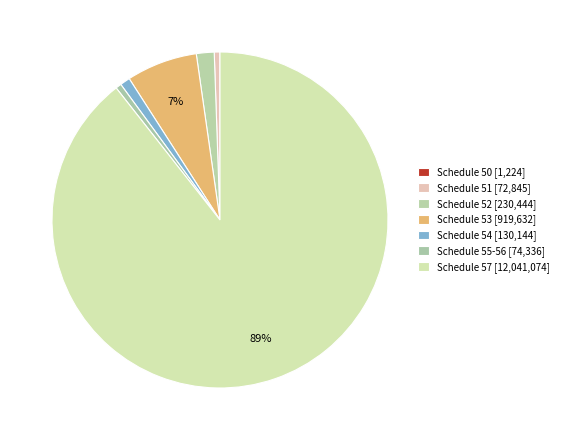

Count the number of slices in the pie.

7